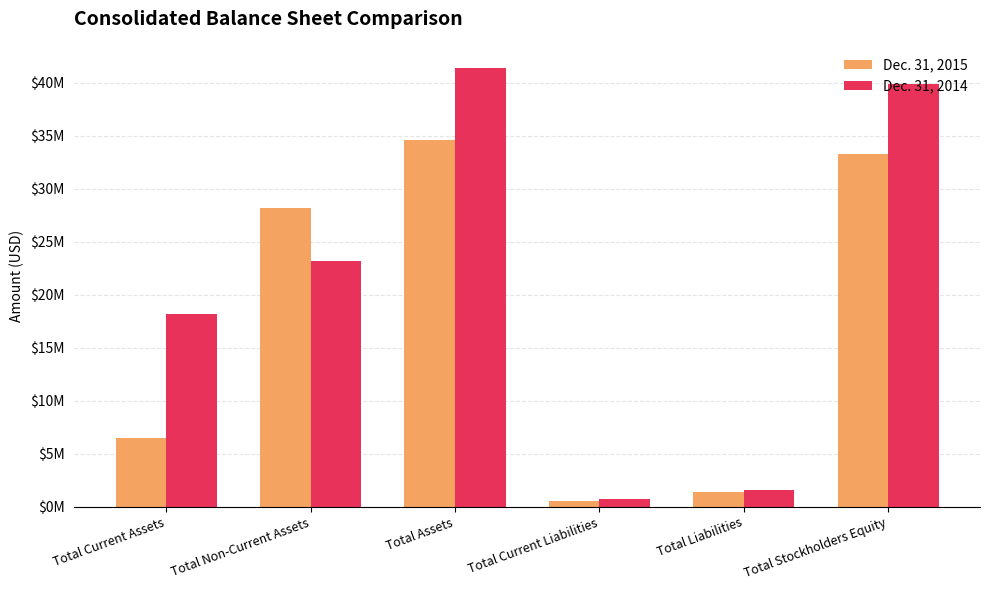

Is the value of Dec. 31, 2014 at Total Assets greater than the value of Dec. 31, 2015 at Total Current Assets?

Yes